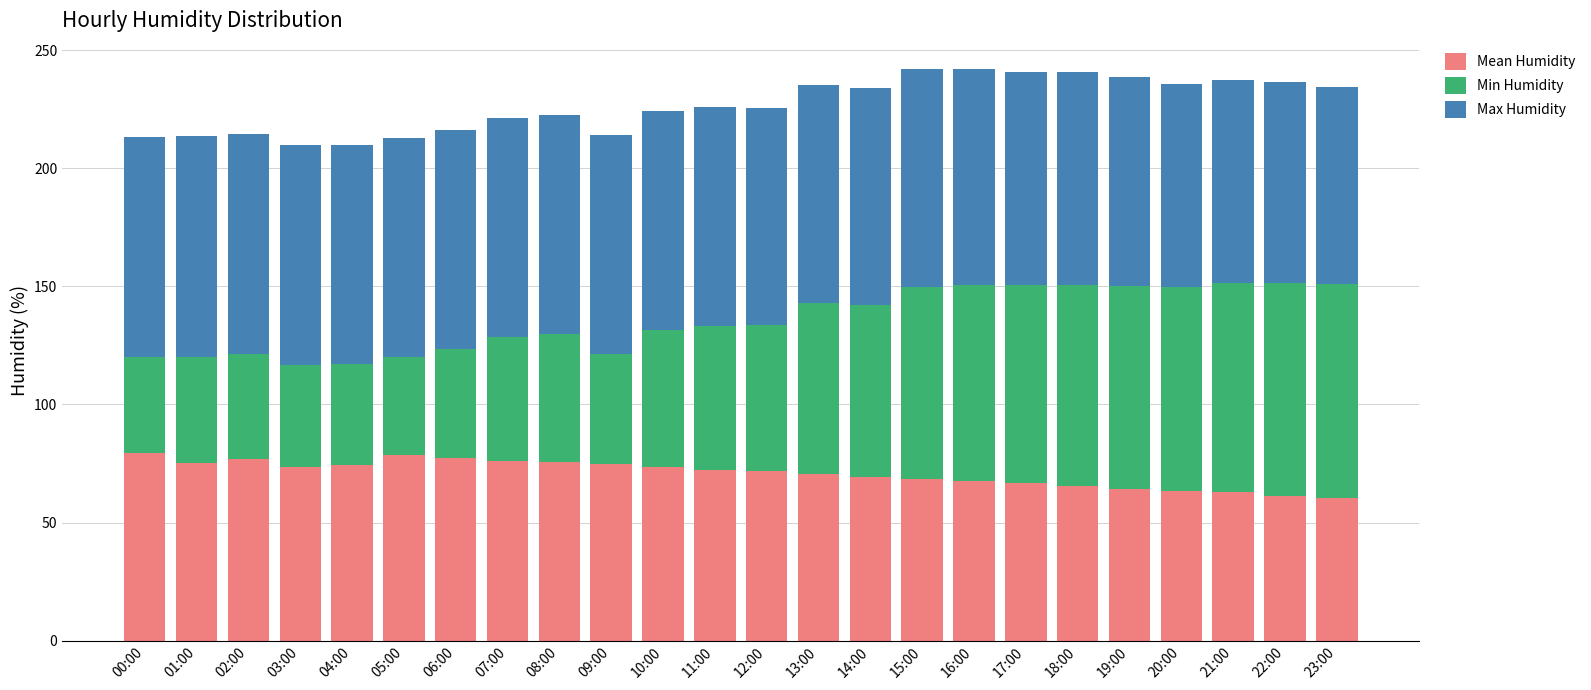

What is the total value across all series at 00:00?

213.1